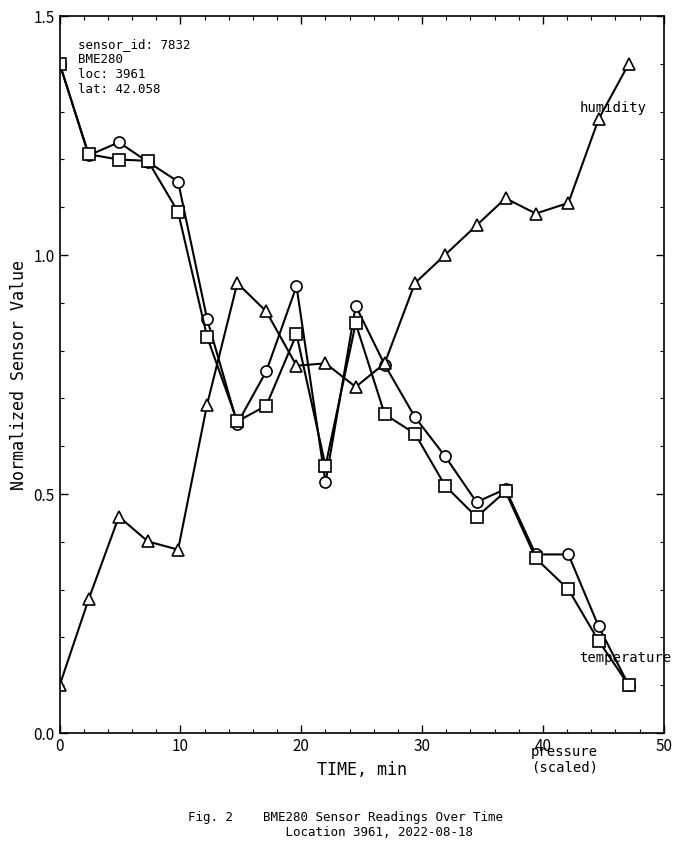

What is the greatest value displayed?

1.4